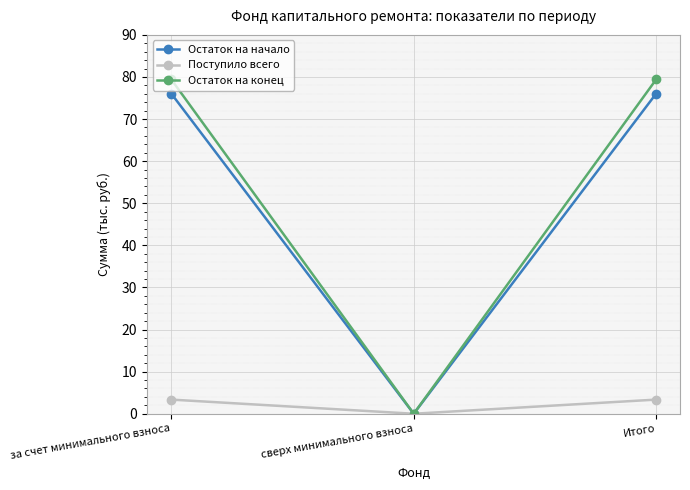

The value of Остаток на начало at Итого is 135.2. True or false?

False